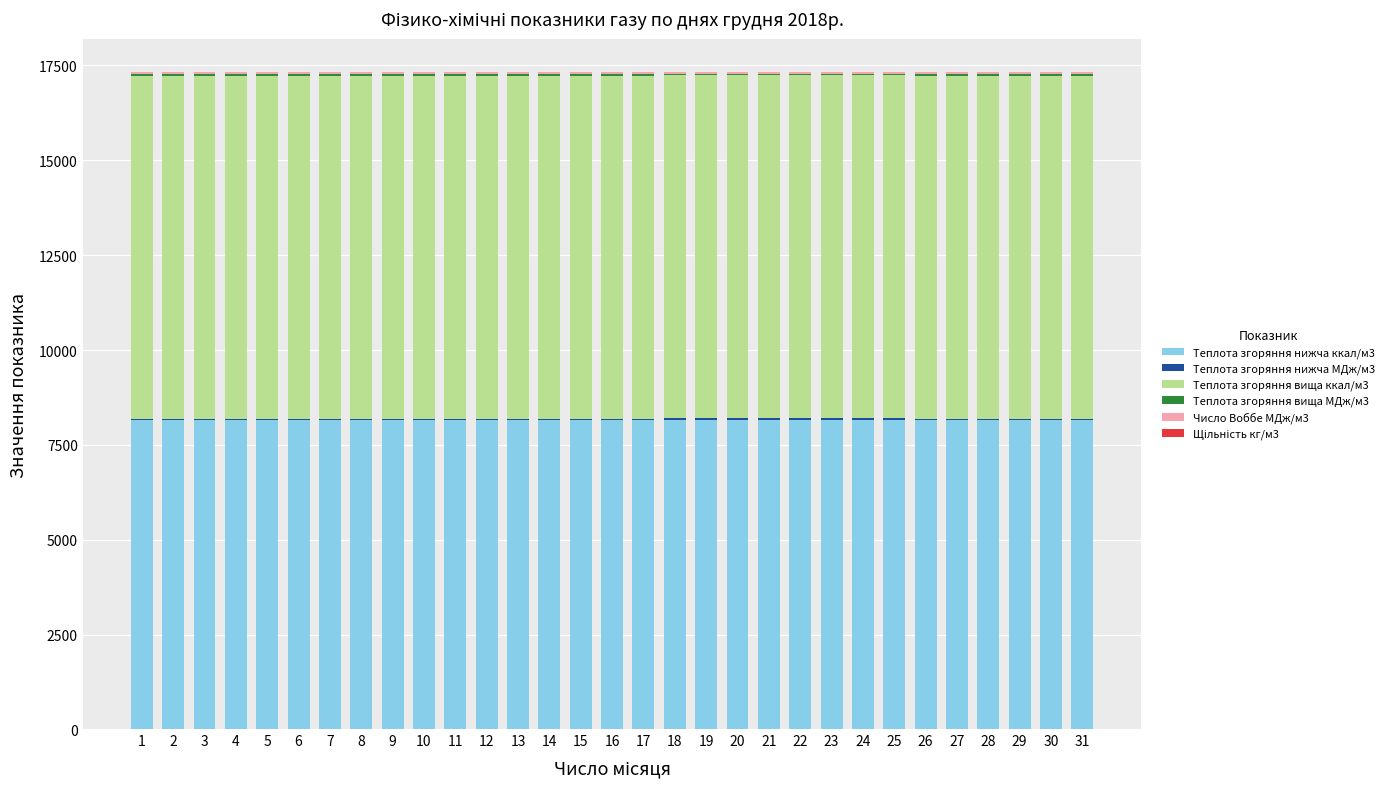

Count the number of categories in the chart.

31